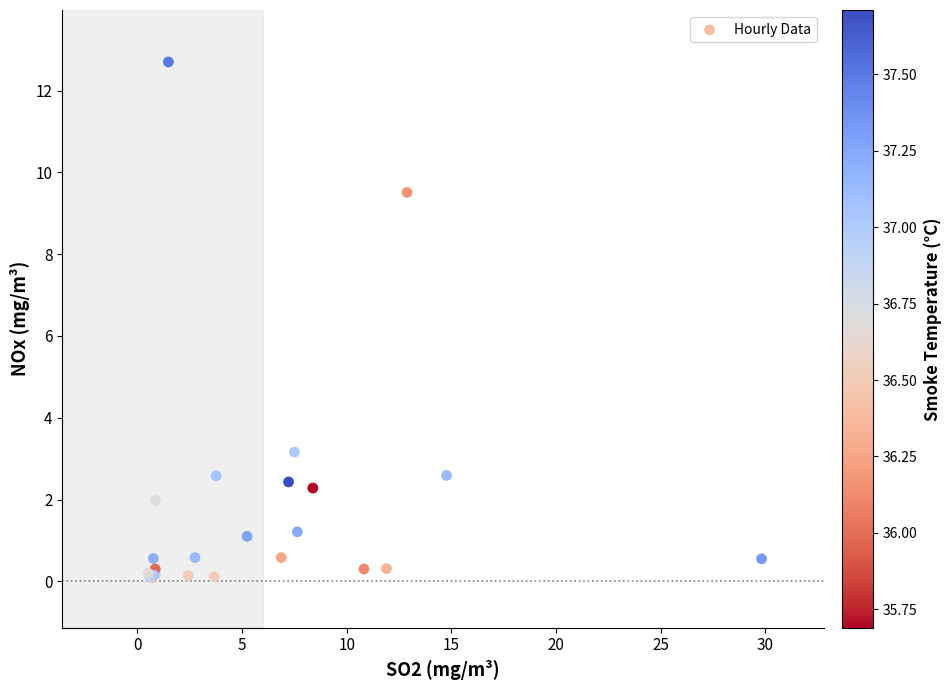

What Y value in the scatter plot is closest to 6?

3.2